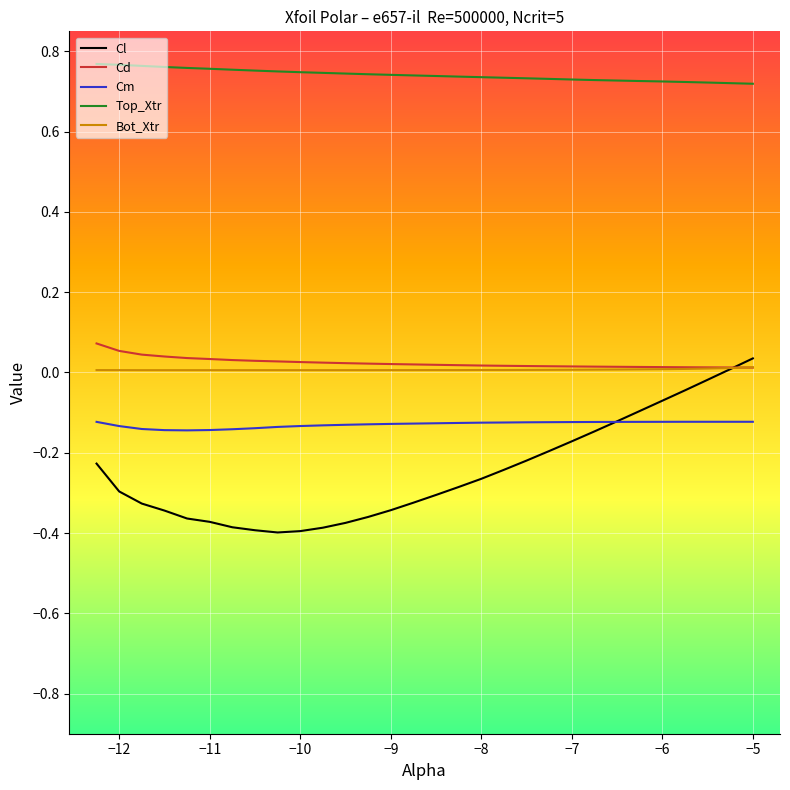

Which series has the largest total across all categories?

Top_Xtr